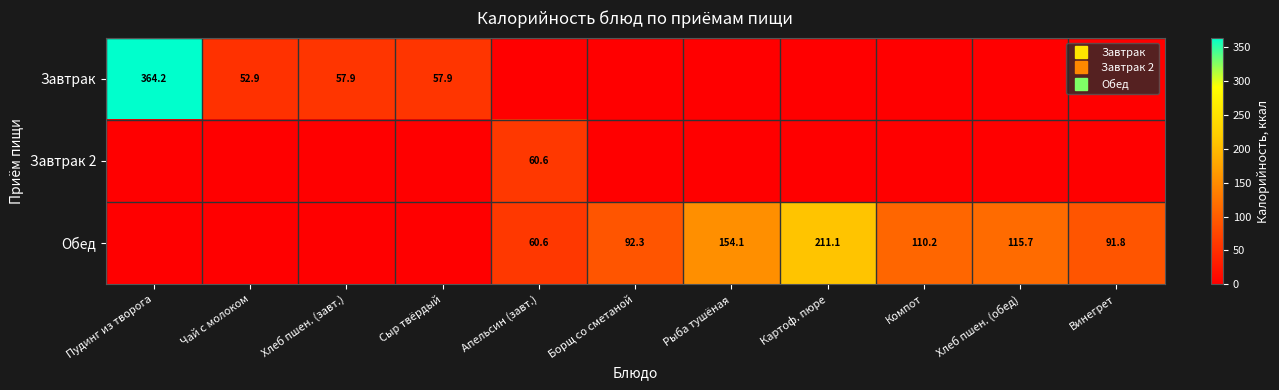

Which series has the largest total across all categories?

Обед